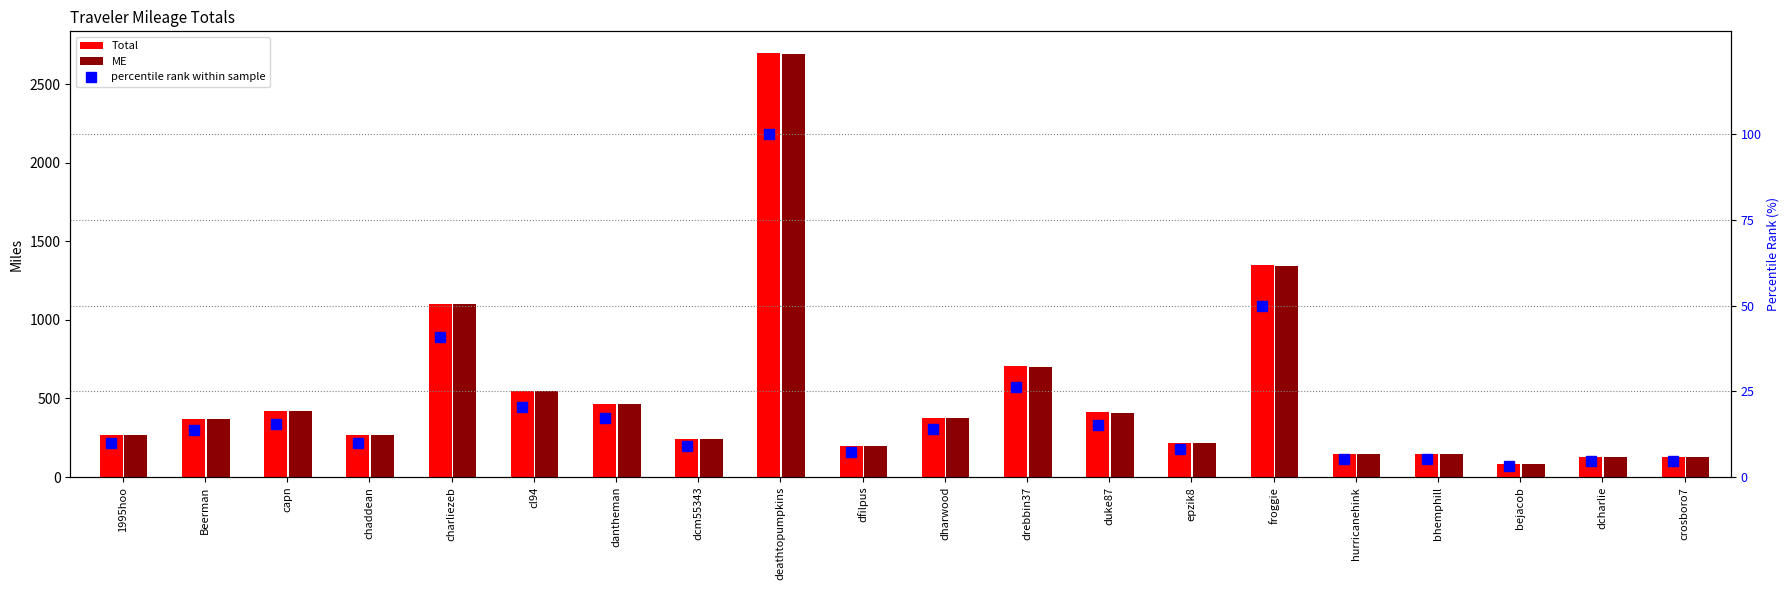

At how many categories does at least one series exceed 105?

19